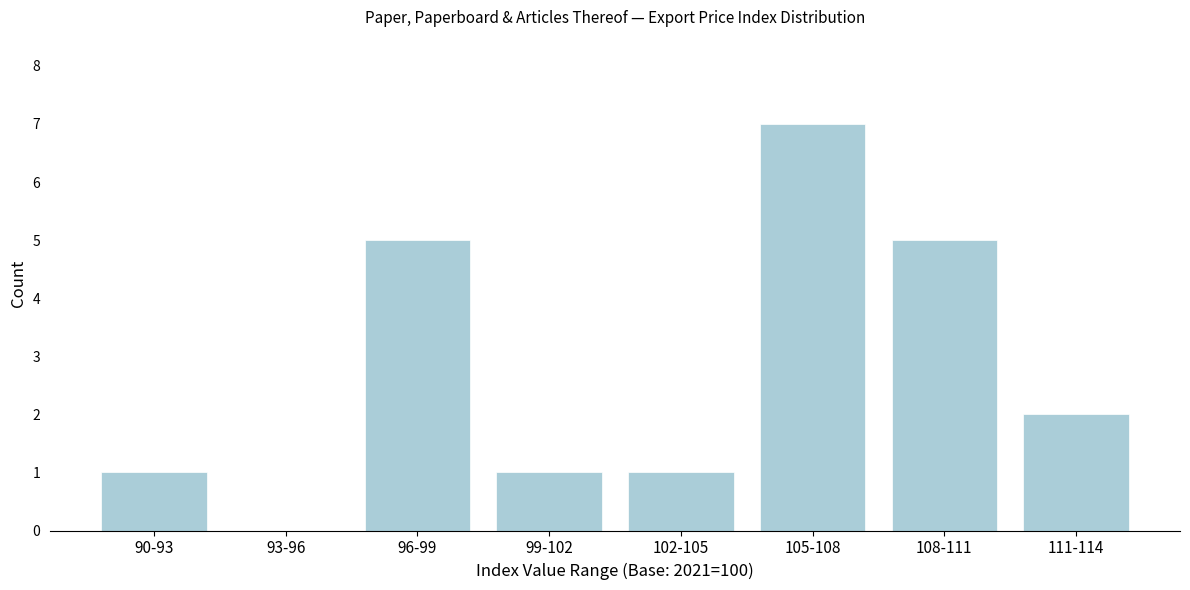

Reading left to right, extract all data points from this chart.

90-93=1	93-96=0	96-99=5	99-102=1	102-105=1	105-108=7	108-111=5	111-114=2